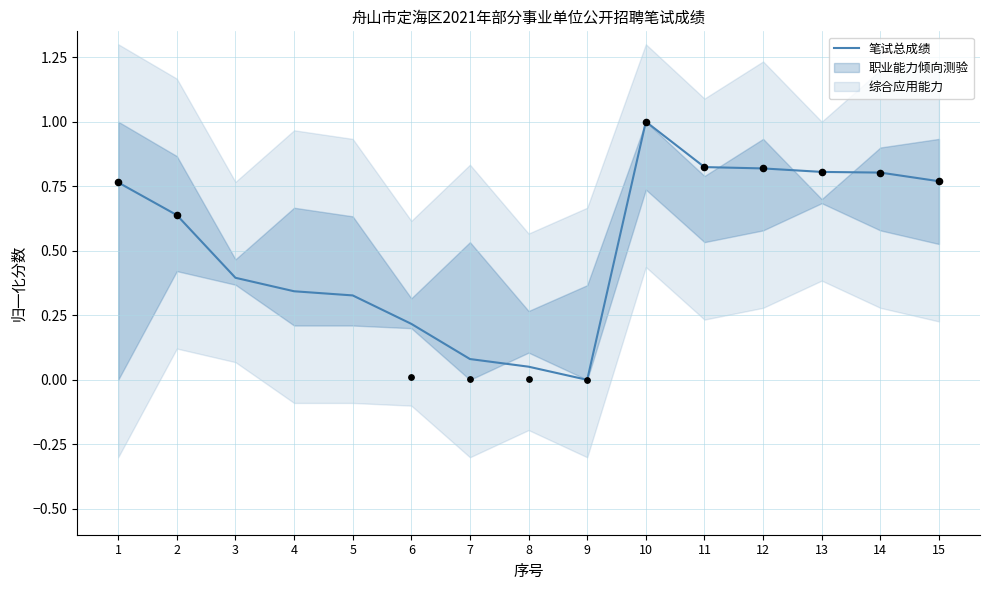

What is the change in value from 1 to 6?

-0.5